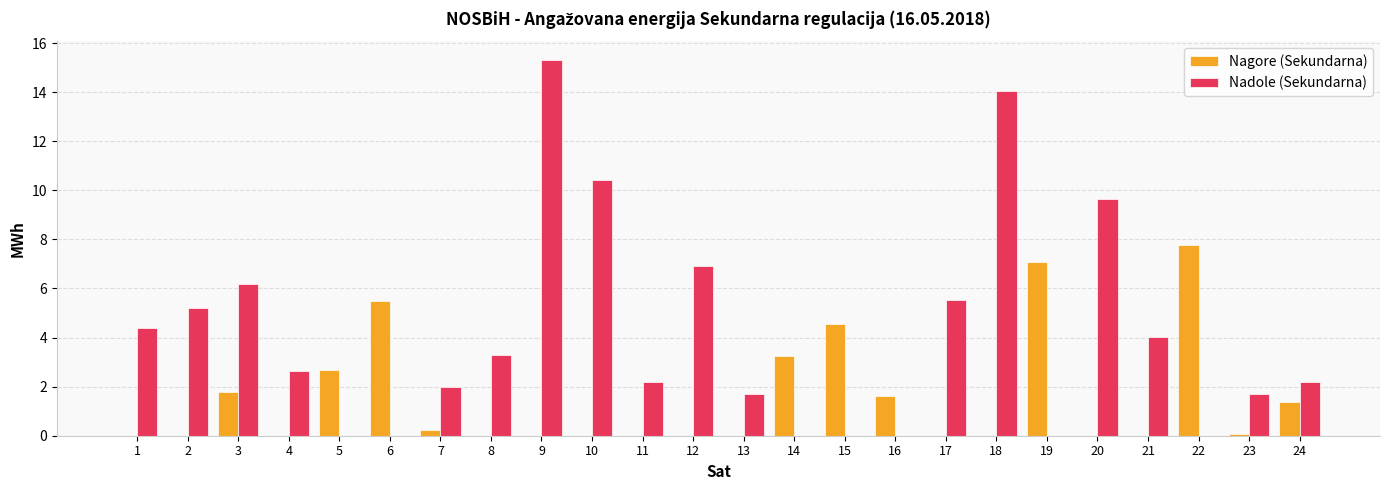

What is the sum of the Nadole (Sekundarna) values at 1 and 6?

4.4